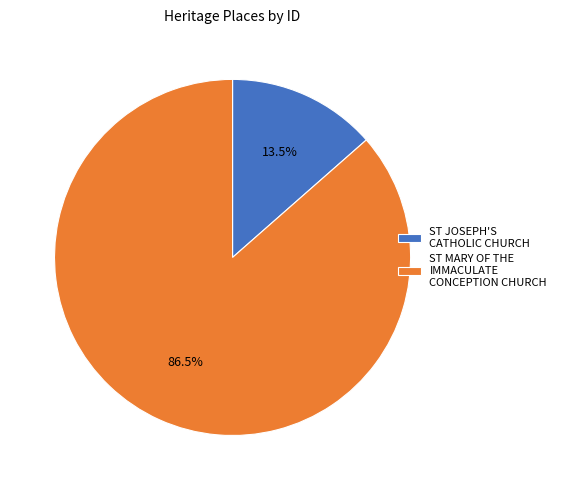

Count the number of slices in the pie.

2